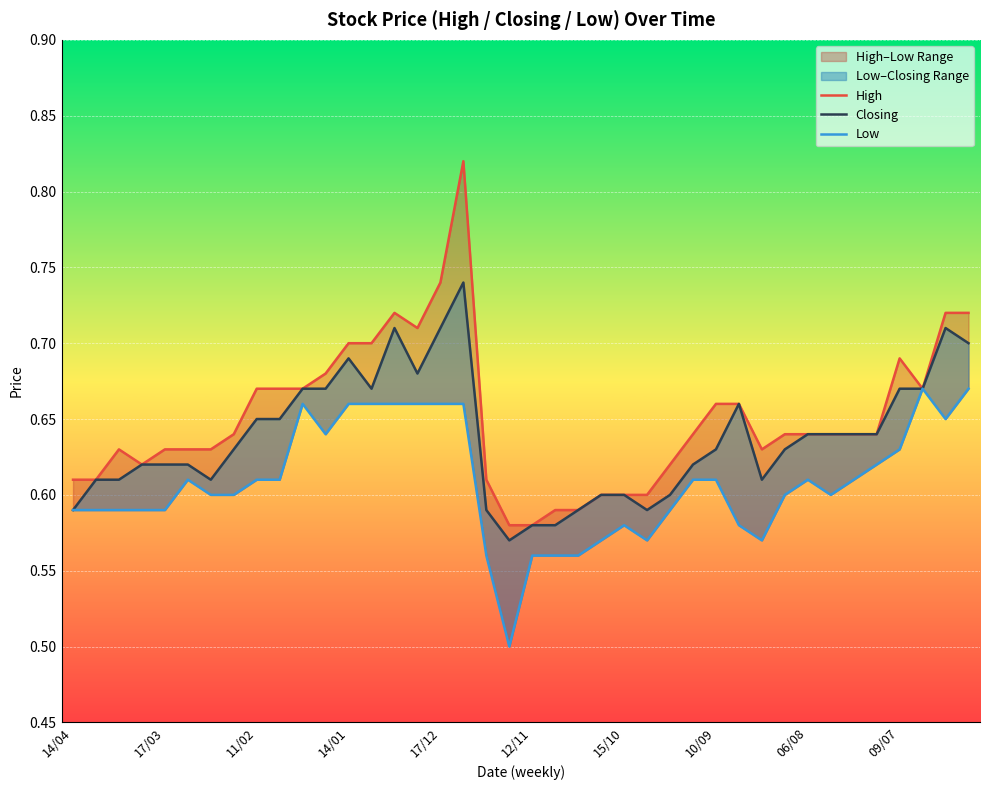

Between 12 and 34, which is larger?

12